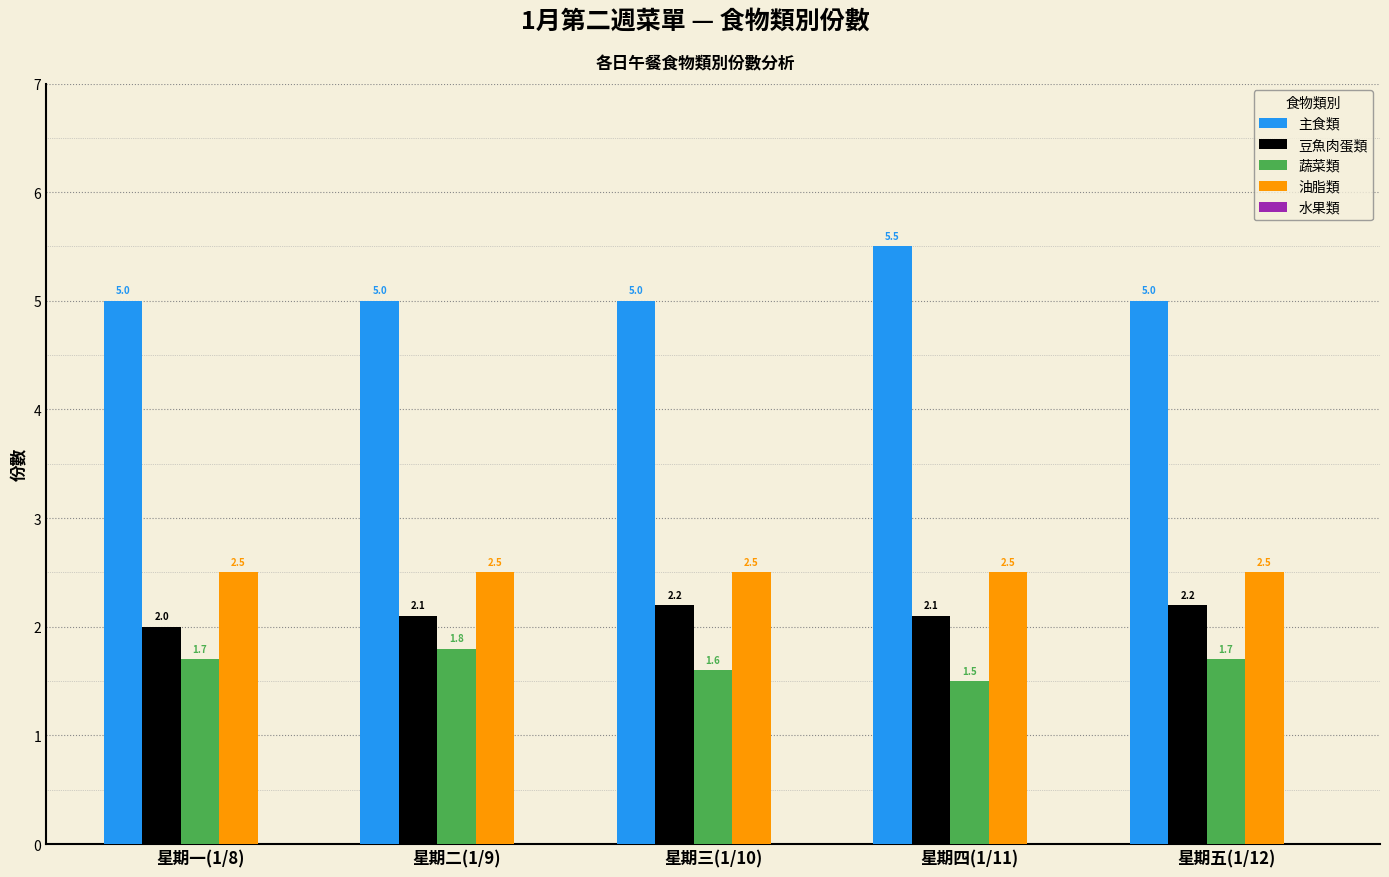

The 主食類 series shows 5.0 at 星期一(1/8). True or false?

True